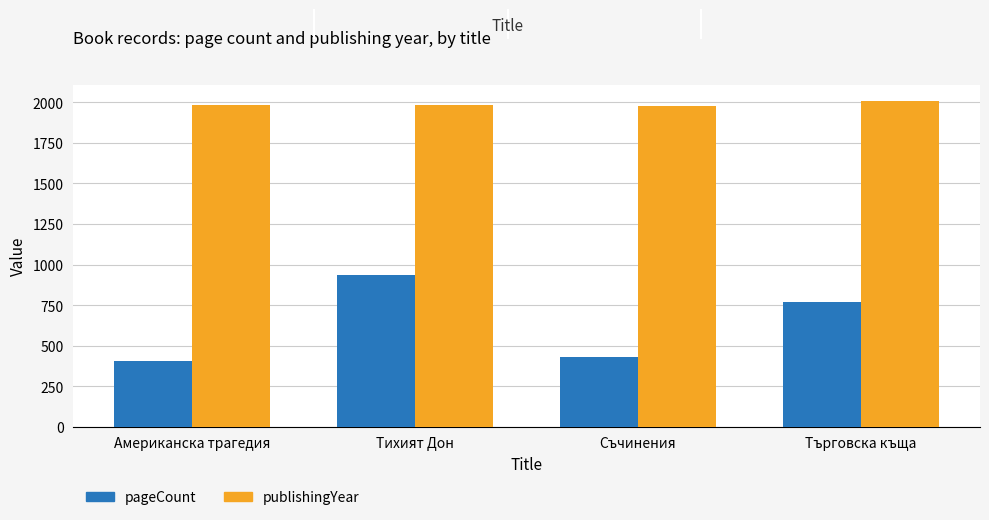

Which category has the highest value in the publishingYear series?

Търговска къща